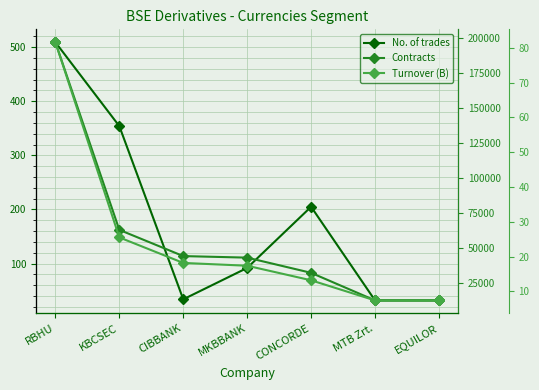

Count the number of categories in the chart.

7